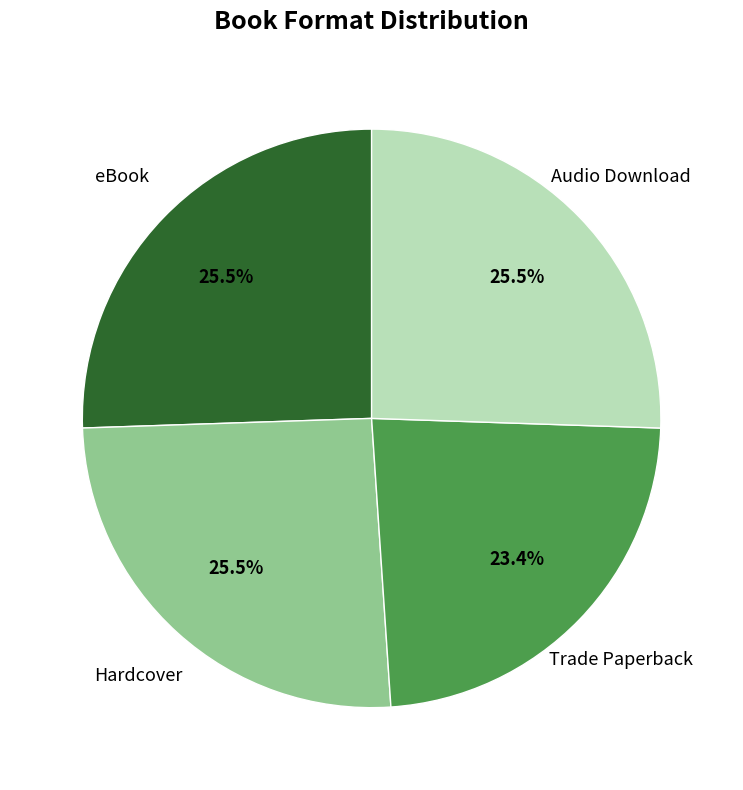

Is there a majority slice in this chart?

No